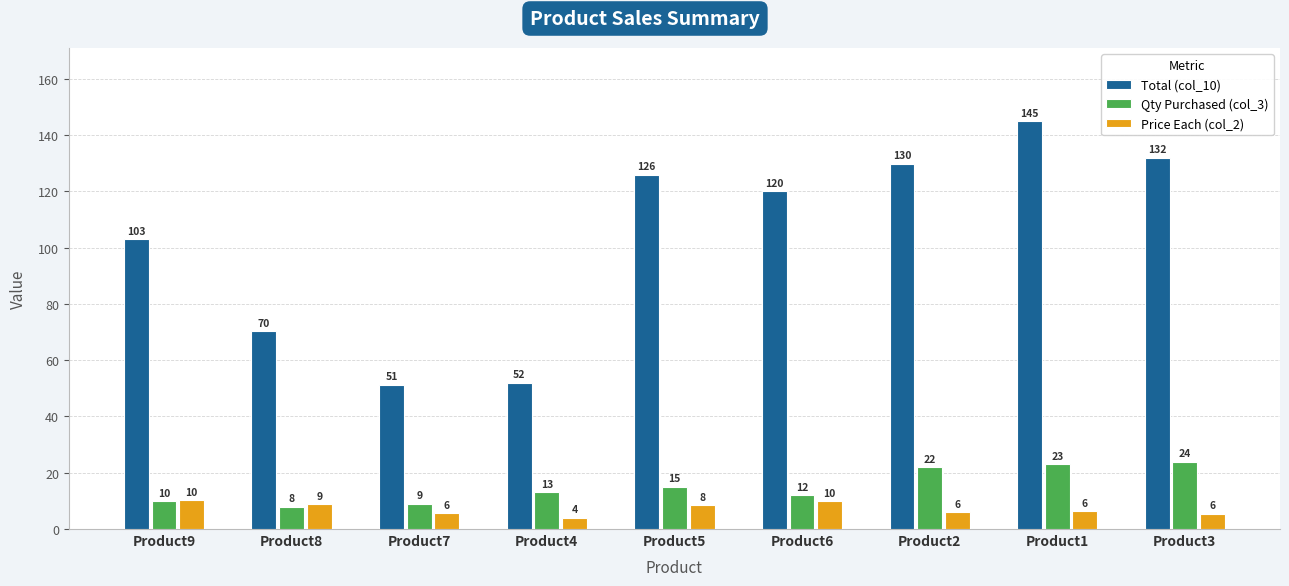

List the labels in order of Total (col_10) value, largest first.

Product1, Product3, Product2, Product5, Product6, Product9, Product8, Product4, Product7